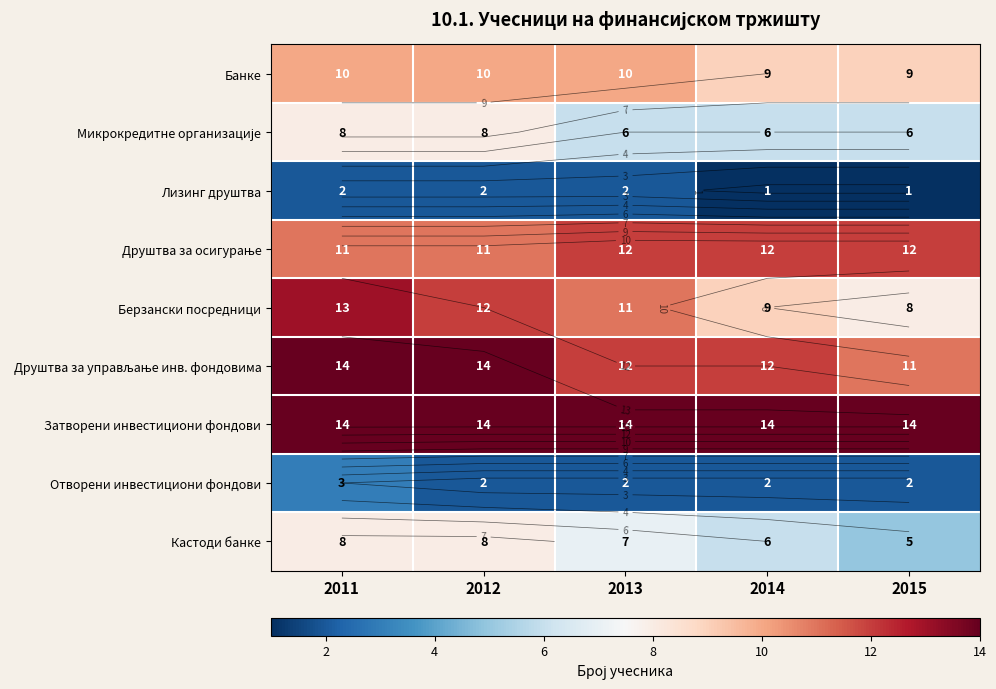

What is the approximate value of Лизинг друштва at 2012?

2